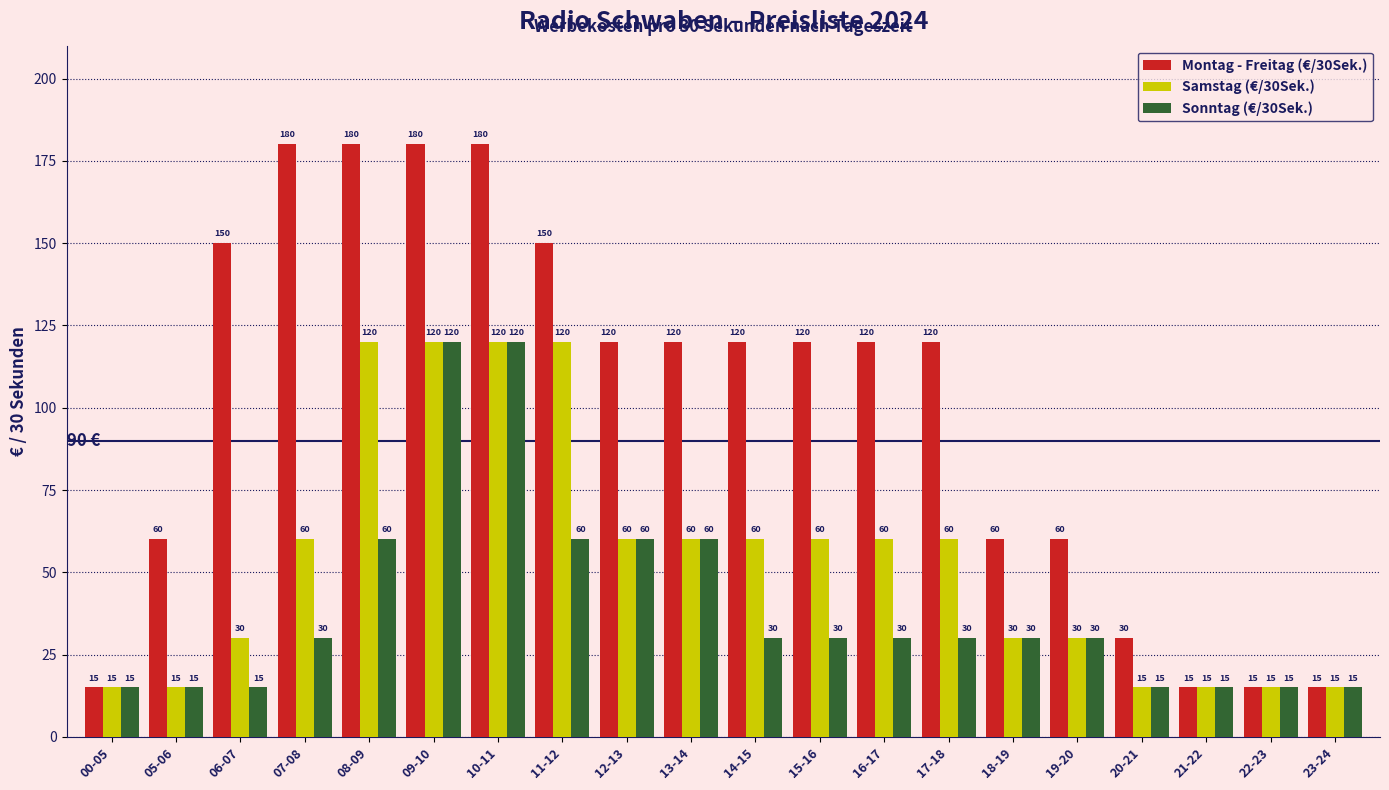

Reading left to right, transcribe all the data shown in this chart.

Montag - Freitag (€/30Sek.): 00-05=15	05-06=60	06-07=150	07-08=180	08-09=180	09-10=180	10-11=180	11-12=150	12-13=120	13-14=120	14-15=120	15-16=120	16-17=120	17-18=120	18-19=60	19-20=60	20-21=30	21-22=15	22-23=15	23-24=15
Samstag (€/30Sek.): 00-05=15	05-06=15	06-07=30	07-08=60	08-09=120	09-10=120	10-11=120	11-12=120	12-13=60	13-14=60	14-15=60	15-16=60	16-17=60	17-18=60	18-19=30	19-20=30	20-21=15	21-22=15	22-23=15	23-24=15
Sonntag (€/30Sek.): 00-05=15	05-06=15	06-07=15	07-08=30	08-09=60	09-10=120	10-11=120	11-12=60	12-13=60	13-14=60	14-15=30	15-16=30	16-17=30	17-18=30	18-19=30	19-20=30	20-21=15	21-22=15	22-23=15	23-24=15